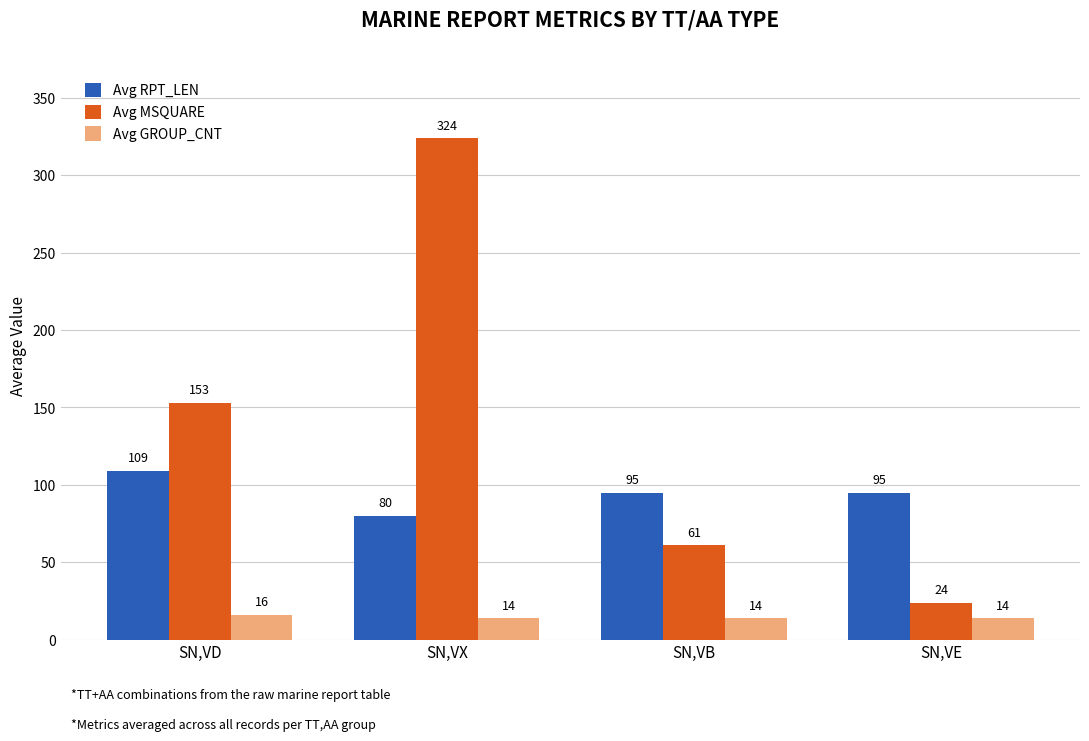

How many categories are shown in the chart?

4